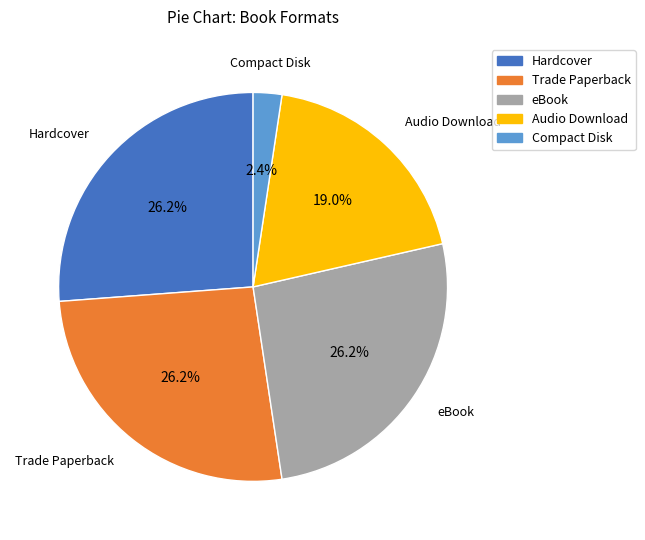

Do Hardcover and eBook together represent more than half of the pie?

Yes